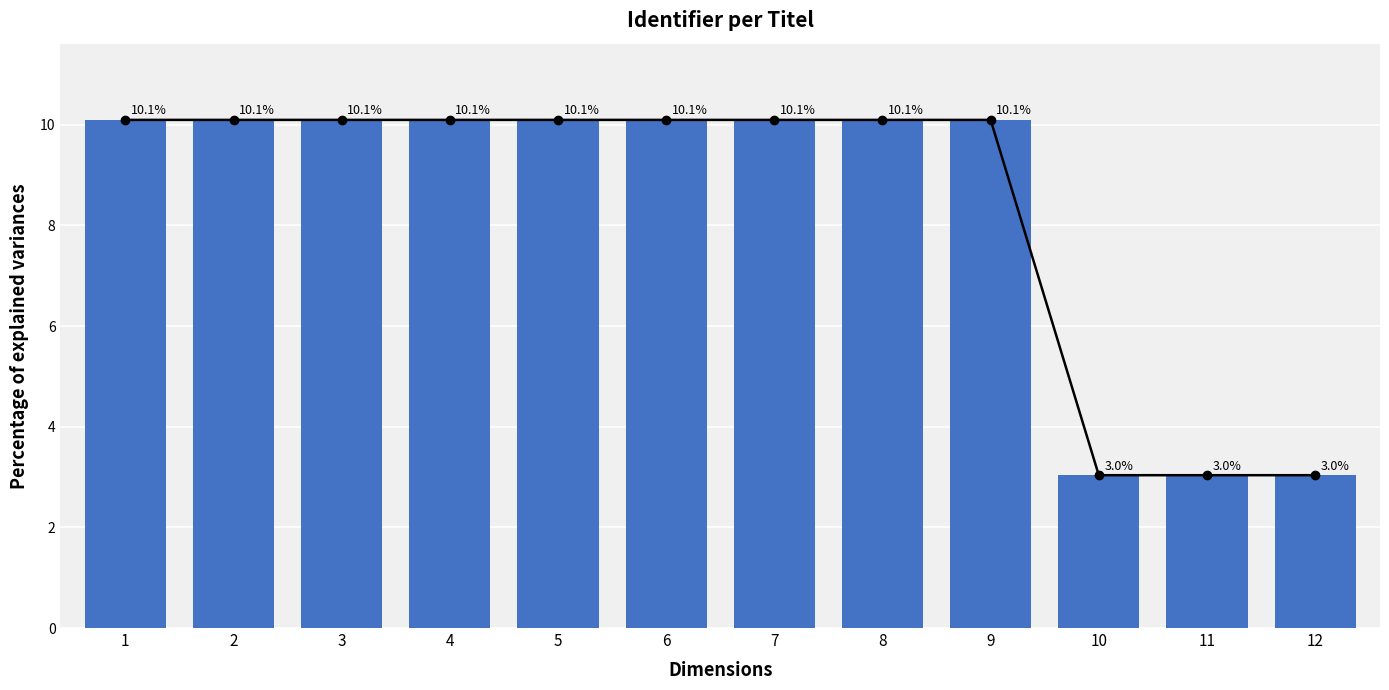

What value does the data have at 1?

10.1